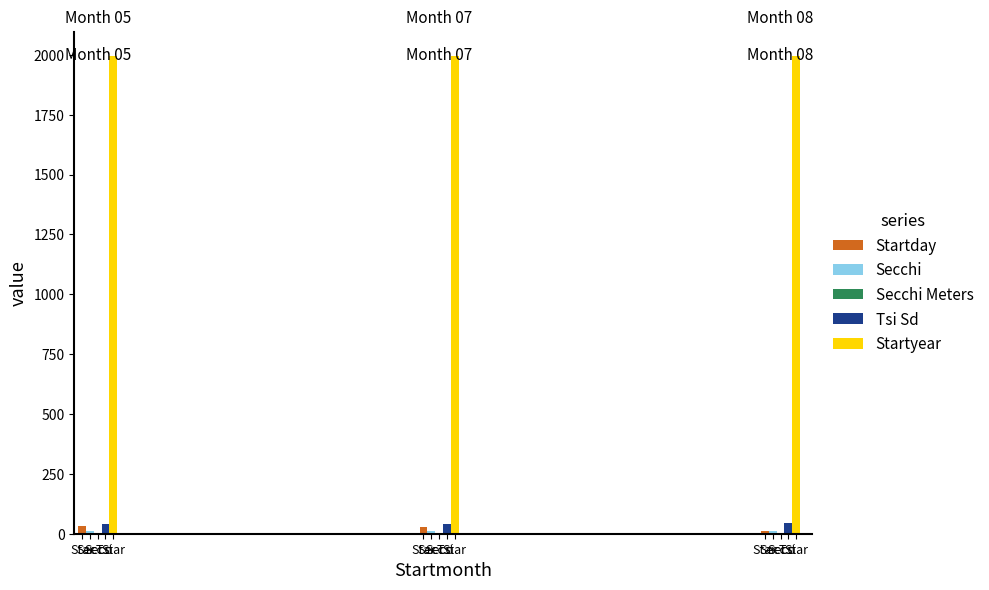

What is the minimum value for Tsi Sd?

42.0